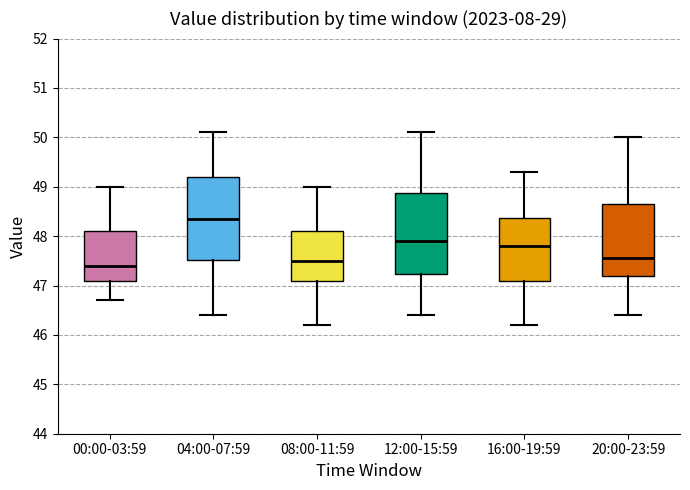

Reading left to right, read every box against the y-axis: the position of its median line, the range the box covers, and the ends of its whiskers. The values are not printed on the chart, so give them approximately, as read against the axis.

00:00-03:59: median 47.4, box 47.1 to 48.1, whiskers 46.7 to 49.0
04:00-07:59: median 48.4, box 47.5 to 49.2, whiskers 46.4 to 50.1
08:00-11:59: median 47.5, box 47.1 to 48.1, whiskers 46.2 to 49.0
12:00-15:59: median 47.9, box 47.2 to 48.9, whiskers 46.4 to 50.1
16:00-19:59: median 47.8, box 47.1 to 48.4, whiskers 46.2 to 49.3
20:00-23:59: median 47.6, box 47.2 to 48.7, whiskers 46.4 to 50.0